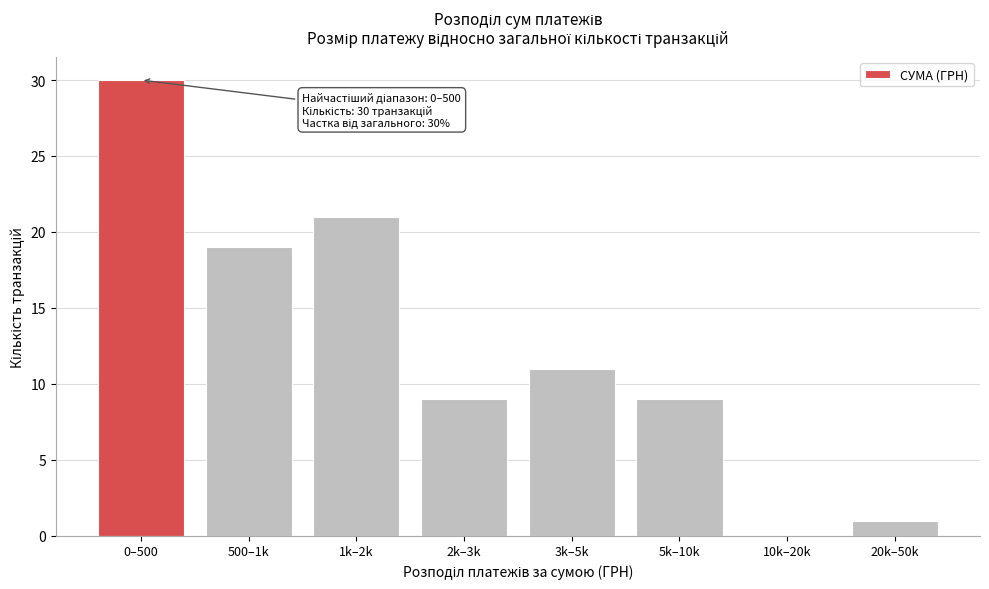

Reading left to right, transcribe all the data shown in this chart.

0–500=30	500–1k=19	1k–2k=21	2k–3k=9	3k–5k=11	5k–10k=9	10k–20k=0	20k–50k=1